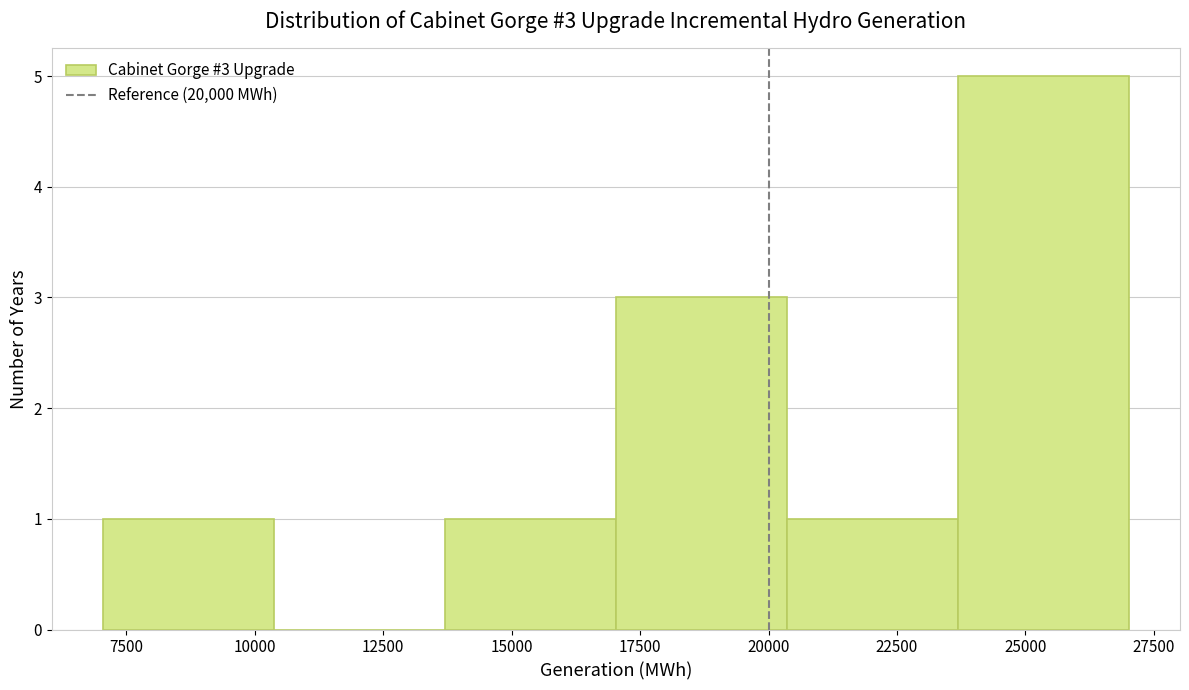

Which range on the x-axis has the tallest bar?

23500 to 27000